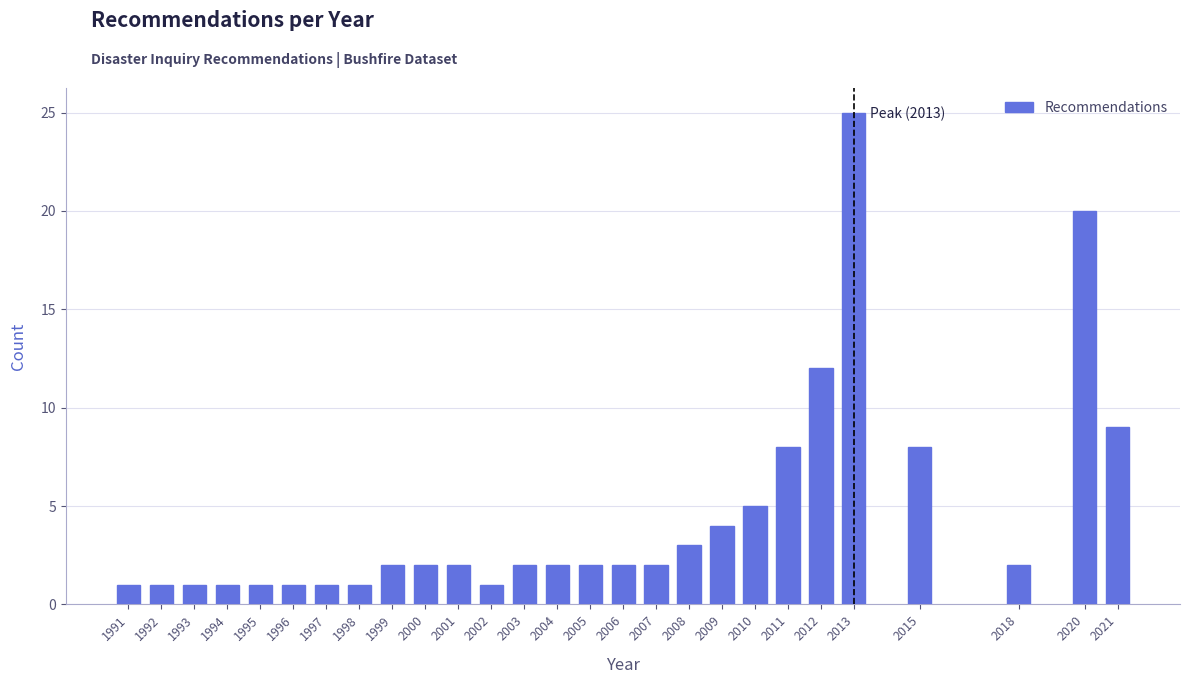

Reading left to right, what are all the values shown in this chart?

1	1	1	1	1	1	1	1	2	2	2	1	2	2	2	2	2	3	4	5	8	12	25	8	2	20	9